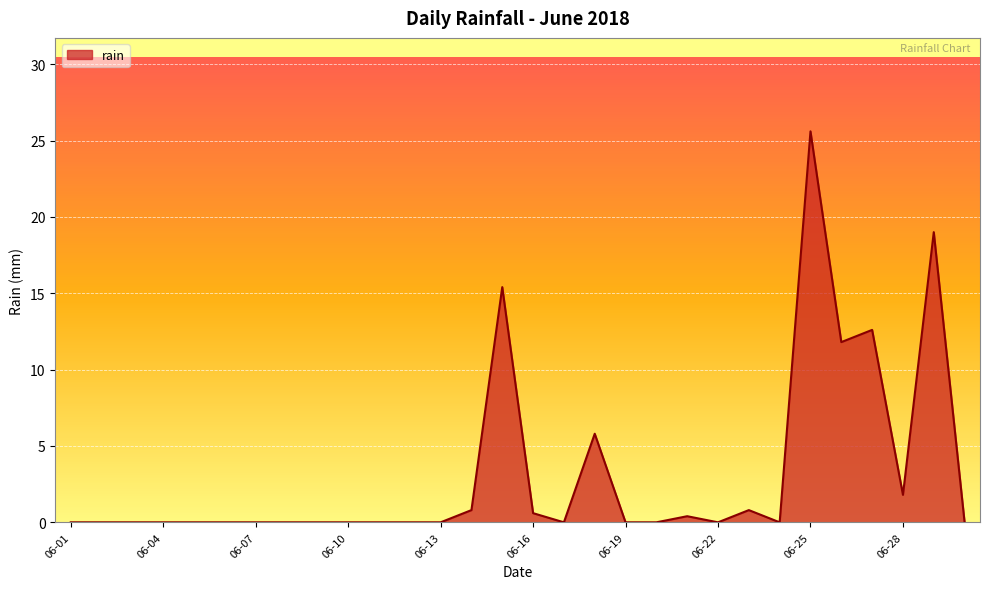

What is the difference between the second highest and minimum values?

19.0